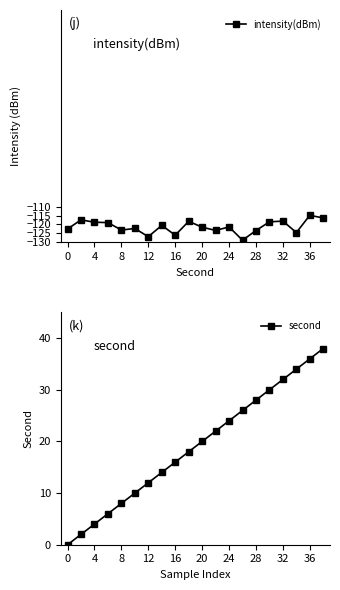

List the series in order of their peak value, lowest first.

intensity(dBm), second